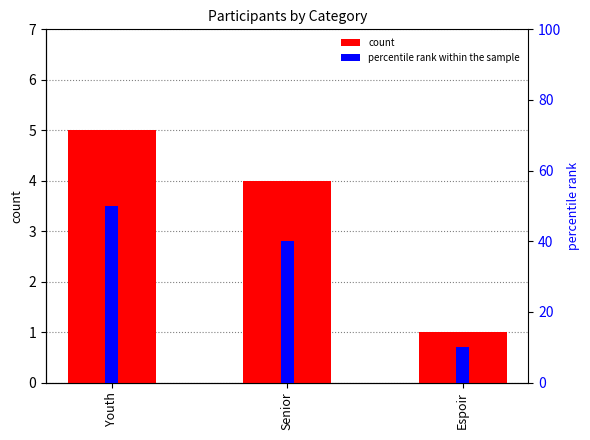

What are all the series names shown in the legend?

count, percentile rank within the sample